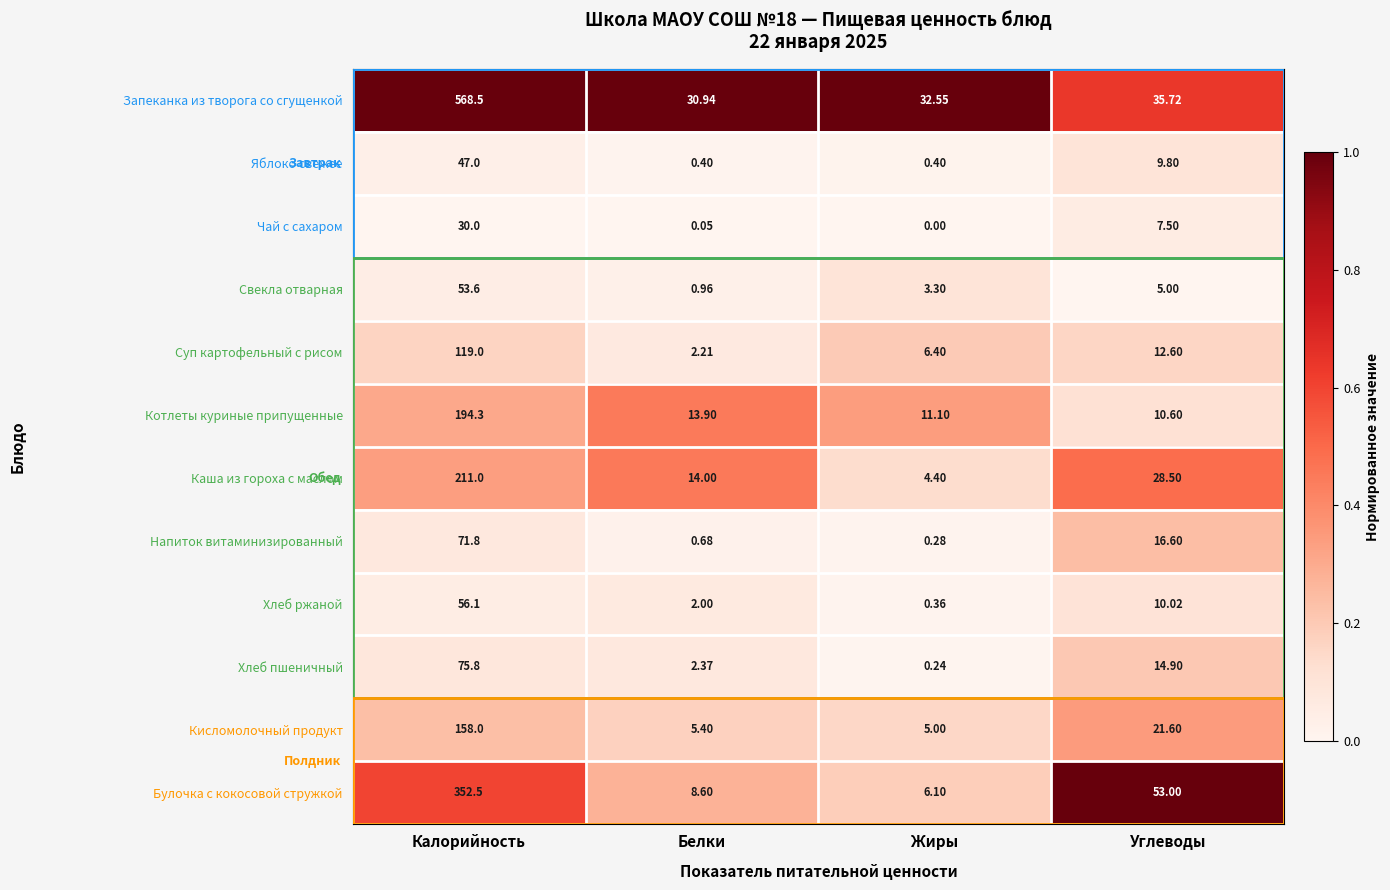

Which series changed the most between Белки and Жиры?

Каша из гороха с маслом